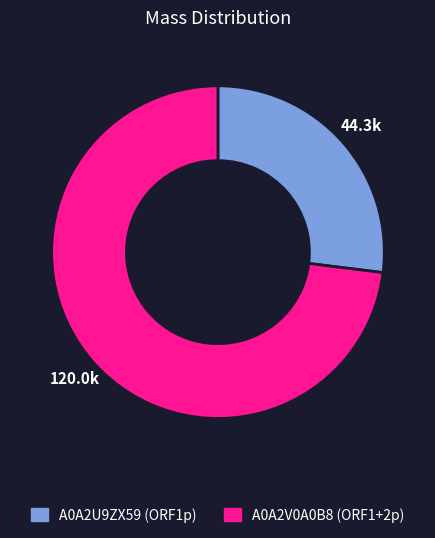

Approximately how many times larger is the value at A0A2U9ZX59 (ORF1p) compared to A0A2V0A0B8 (ORF1+2p)?

0.4